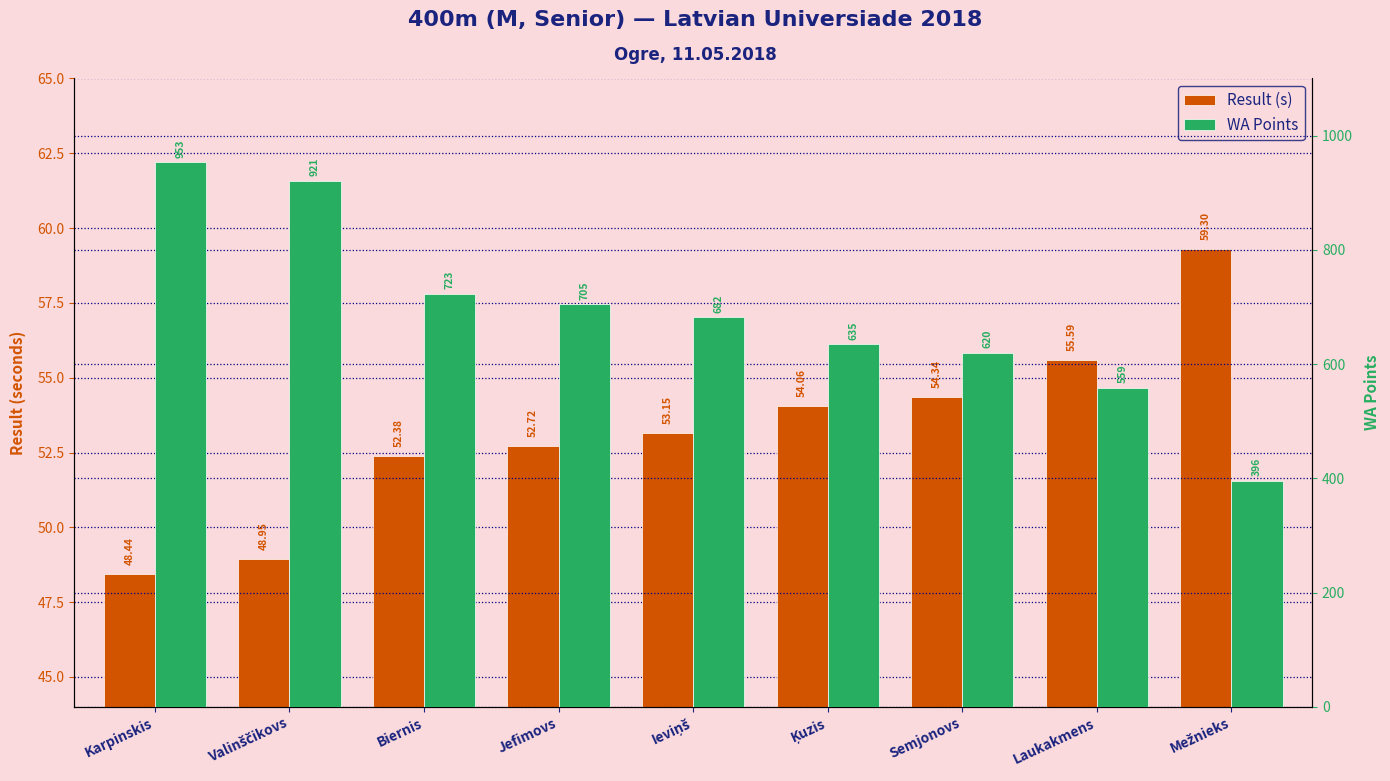

Are the bars grouped side by side (vs. stacked)?

Yes